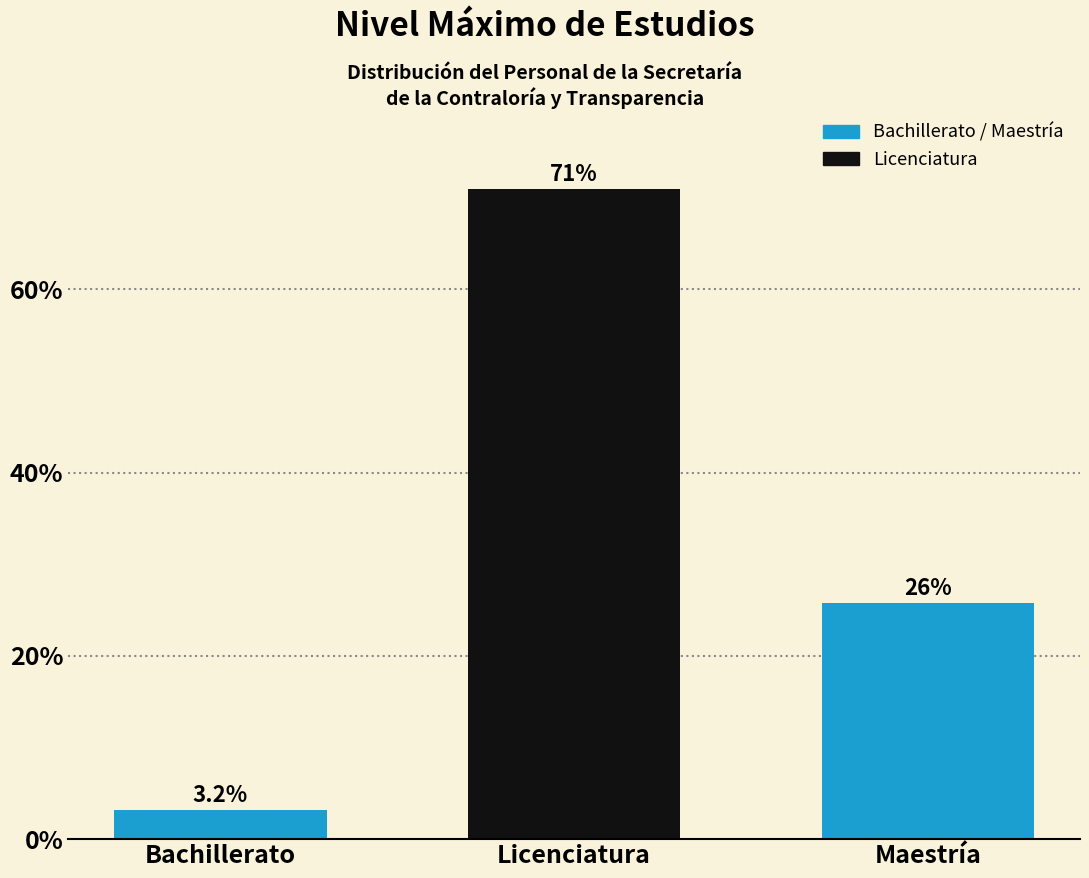

Reading left to right, extract all data points from this chart.

3.2	71.0	25.8